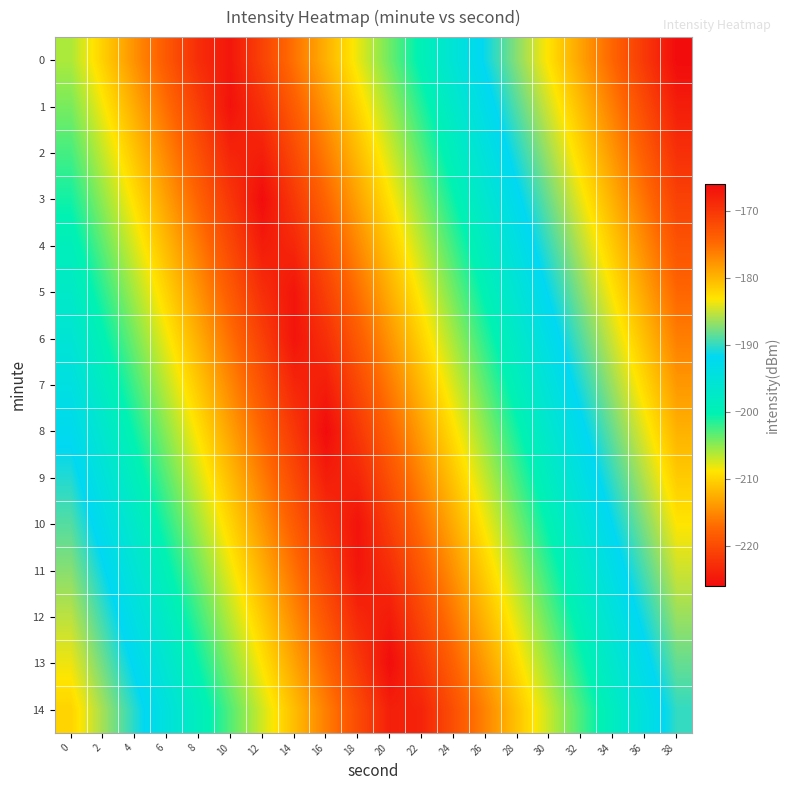

At which category does the chart reach its minimum across all series?

16